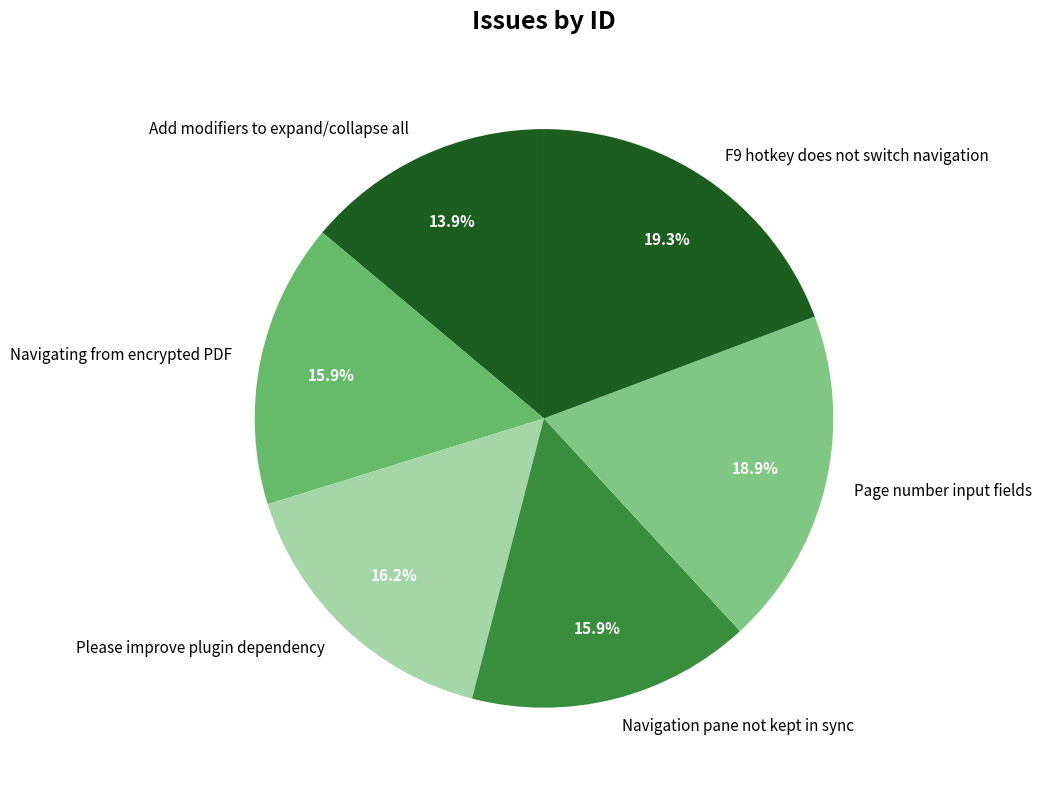

How many slices are in this pie chart?

6